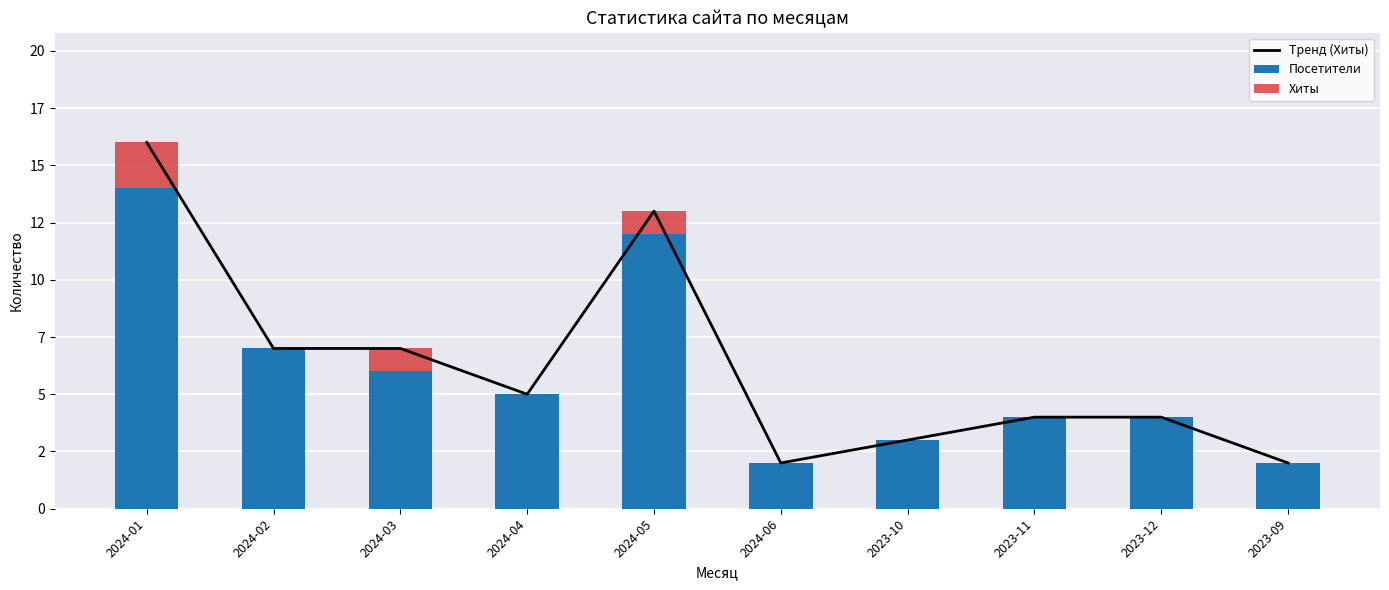

List the series in order of their peak value, highest first.

Тренд (Хиты), Посетители, Хиты